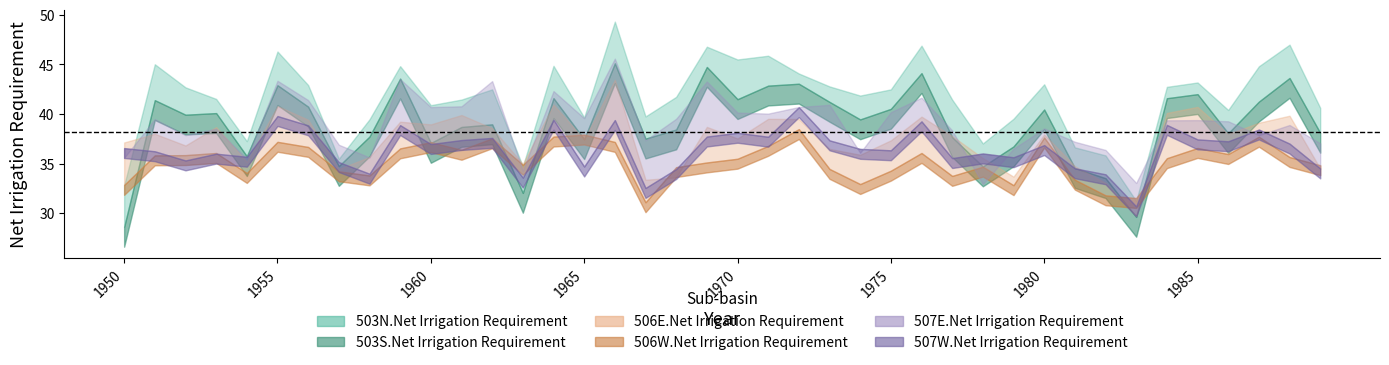

How many values in the 506E.Net Irrigation Requirement series are below 35?

17